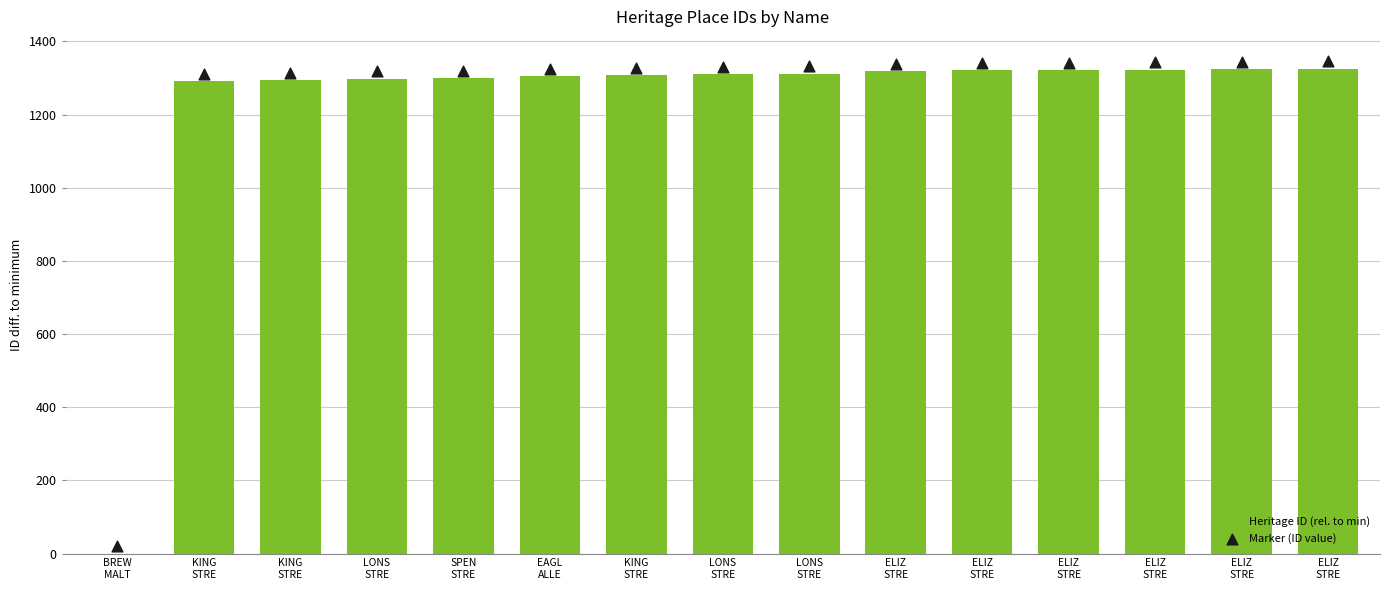

Which series has the largest Y range (max minus min)?

Heritage ID (rel. to min)